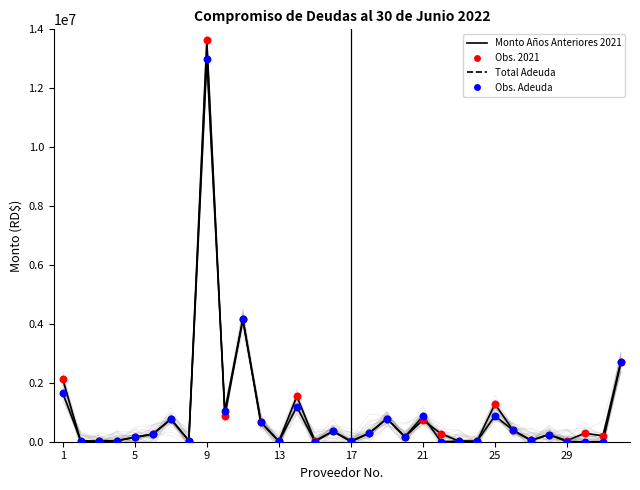

Is the value of Total Adeuda at 20 greater than the value of Monto Años Anteriores 2021 at 5?

Yes